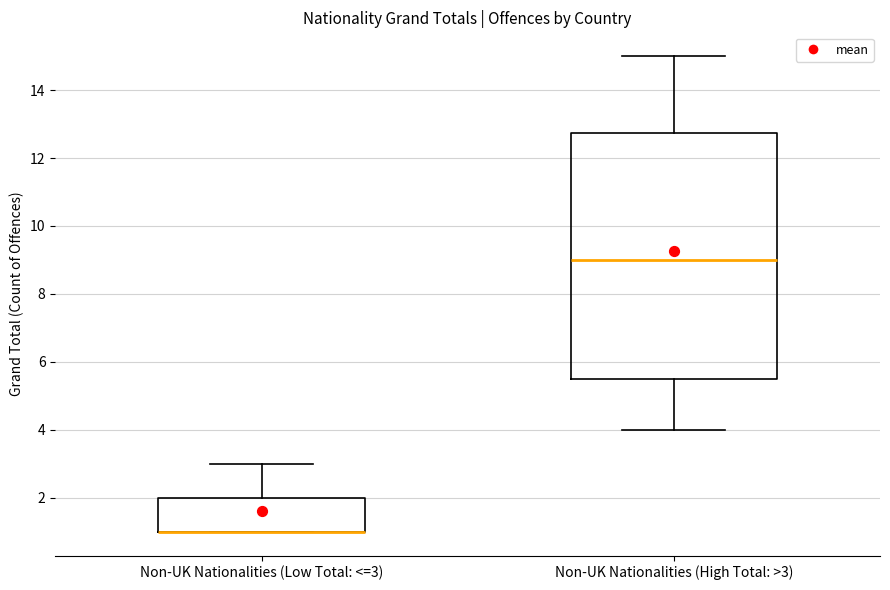

Reading left to right, transcribe this box plot: for each box, give where its median line is, the range the box spans, and where its two whiskers end, as read against the y-axis. The values are not printed on the chart, so give them approximately, as read against the axis.

Non-UK Nationalities (Low Total: <=3): median 1.0 (drawn on the box's lower edge), box 1.0 to 2.0, whiskers 1.0 to 3.0
Non-UK Nationalities (High Total: >3): median 9.0, box 5.6 to 12.8, whiskers 4.0 to 15.0